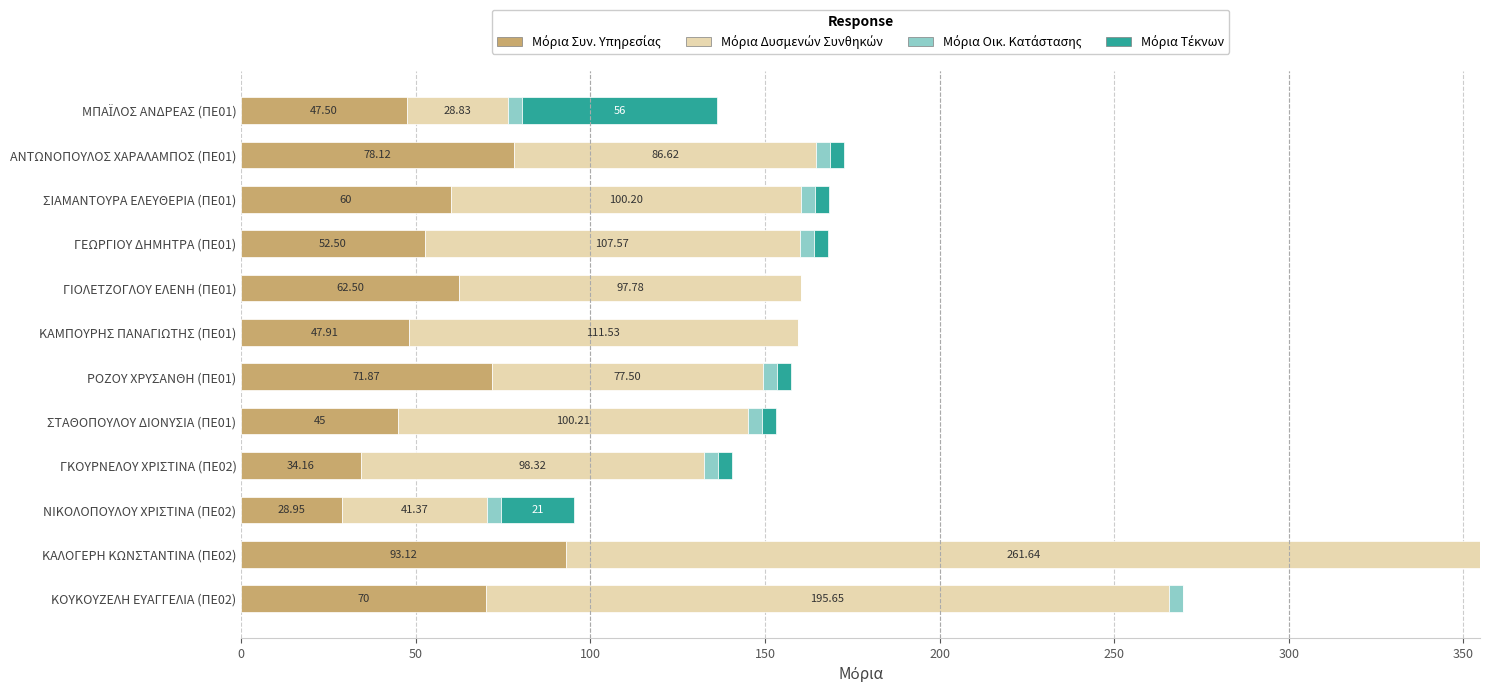

What is the total value across all series at ΝΙΚΟΛΟΠΟΥΛΟΥ ΧΡΙΣΤΙΝΑ (ΠΕ02)?

95.3